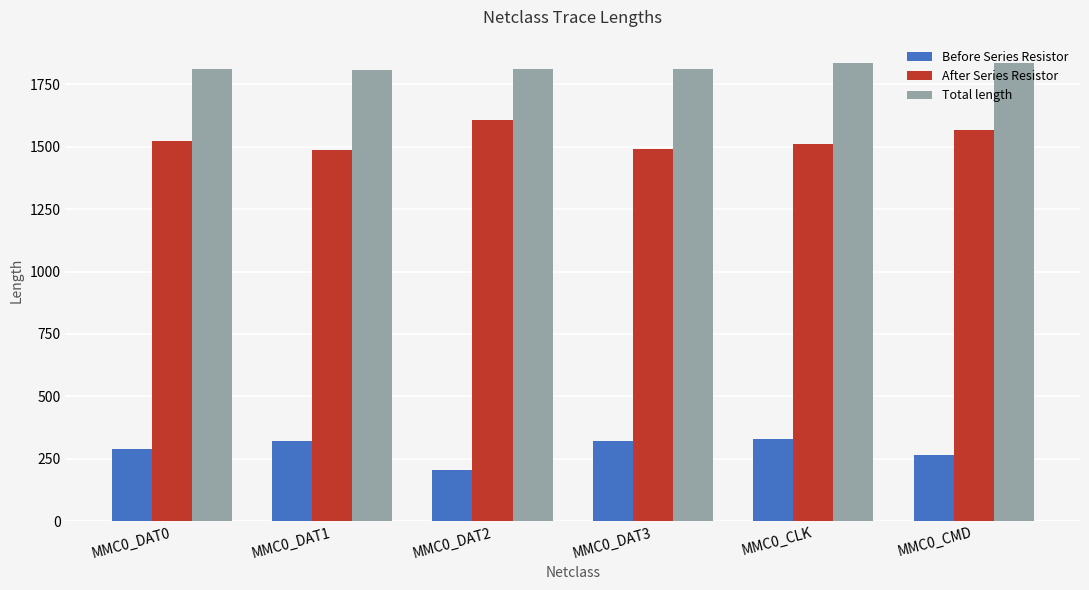

Which series has the largest total across all categories?

Total length